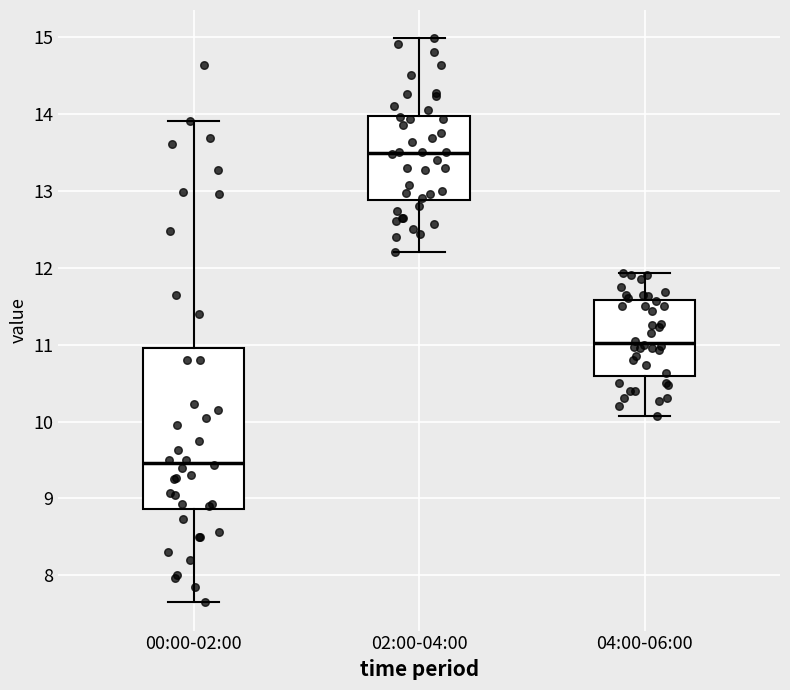

Where does the median line of the box for 02:00-04:00 sit on the y-axis? The values are not printed on the chart, so give them approximately, as read against the axis.

13.5